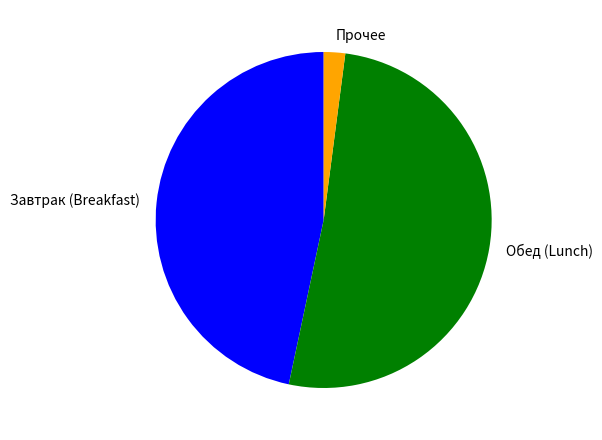

Do Завтрак (Breakfast) and Обед (Lunch) together represent more than half of the pie?

Yes